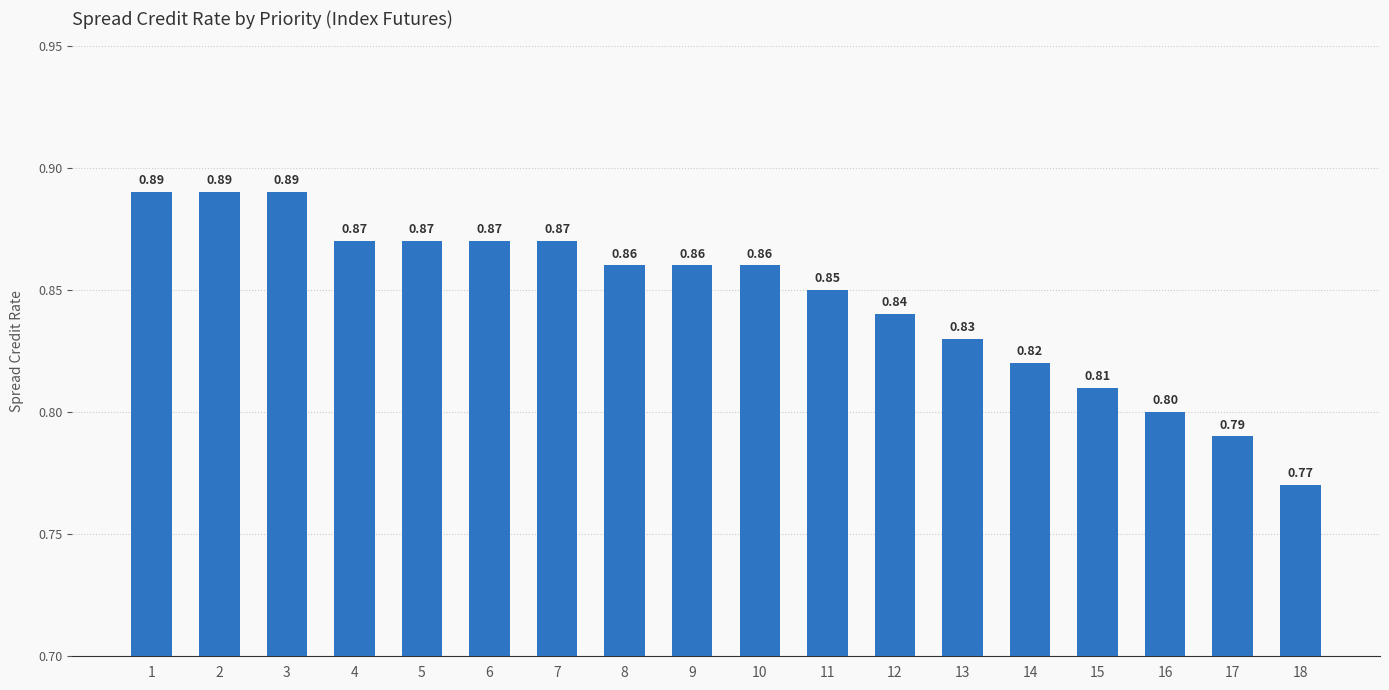

Between 10 and 6, which is larger?

6